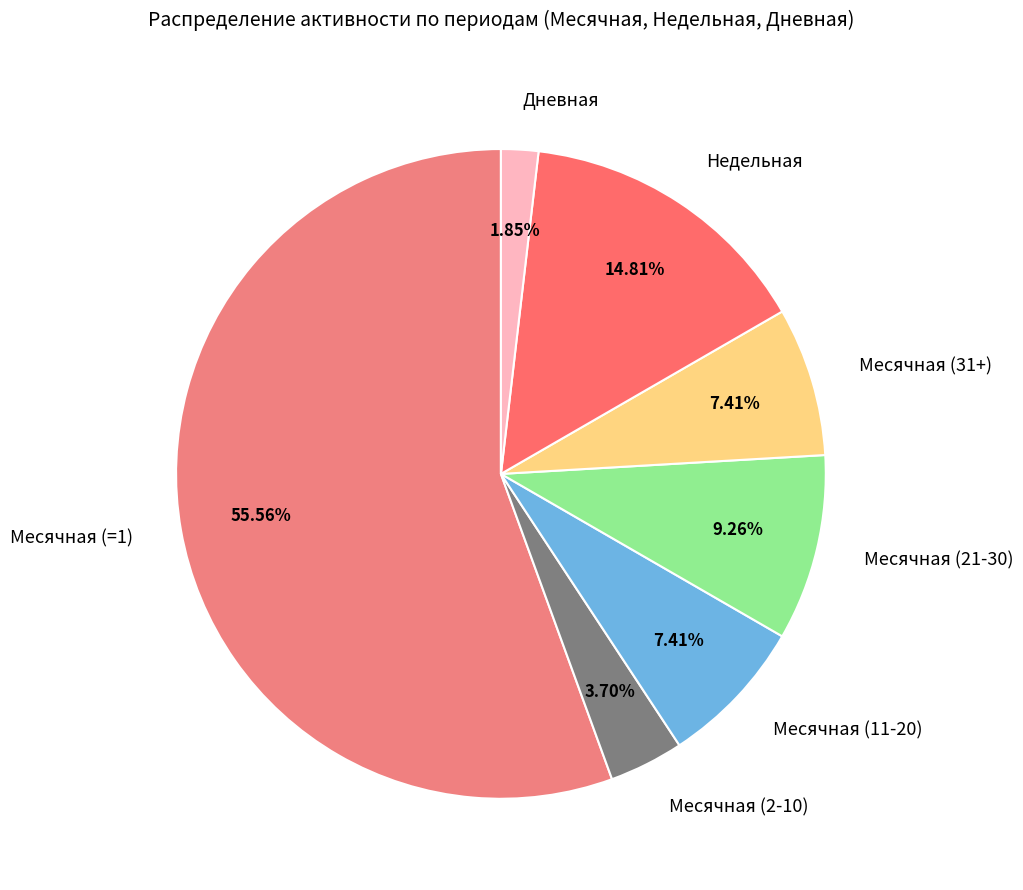

Does any single category account for the majority?

Yes